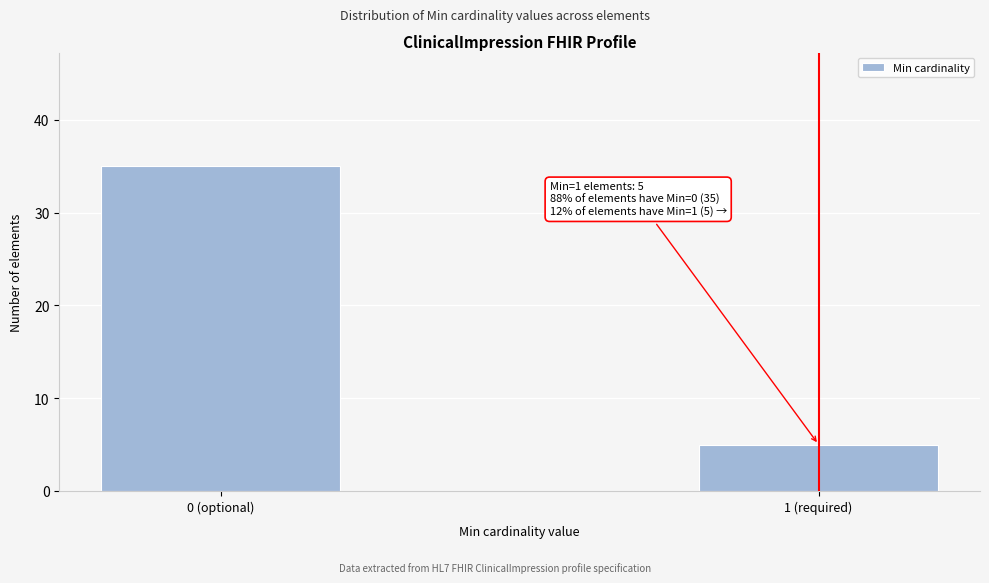

Reading right to left, list all the values displayed in this chart.

5	35